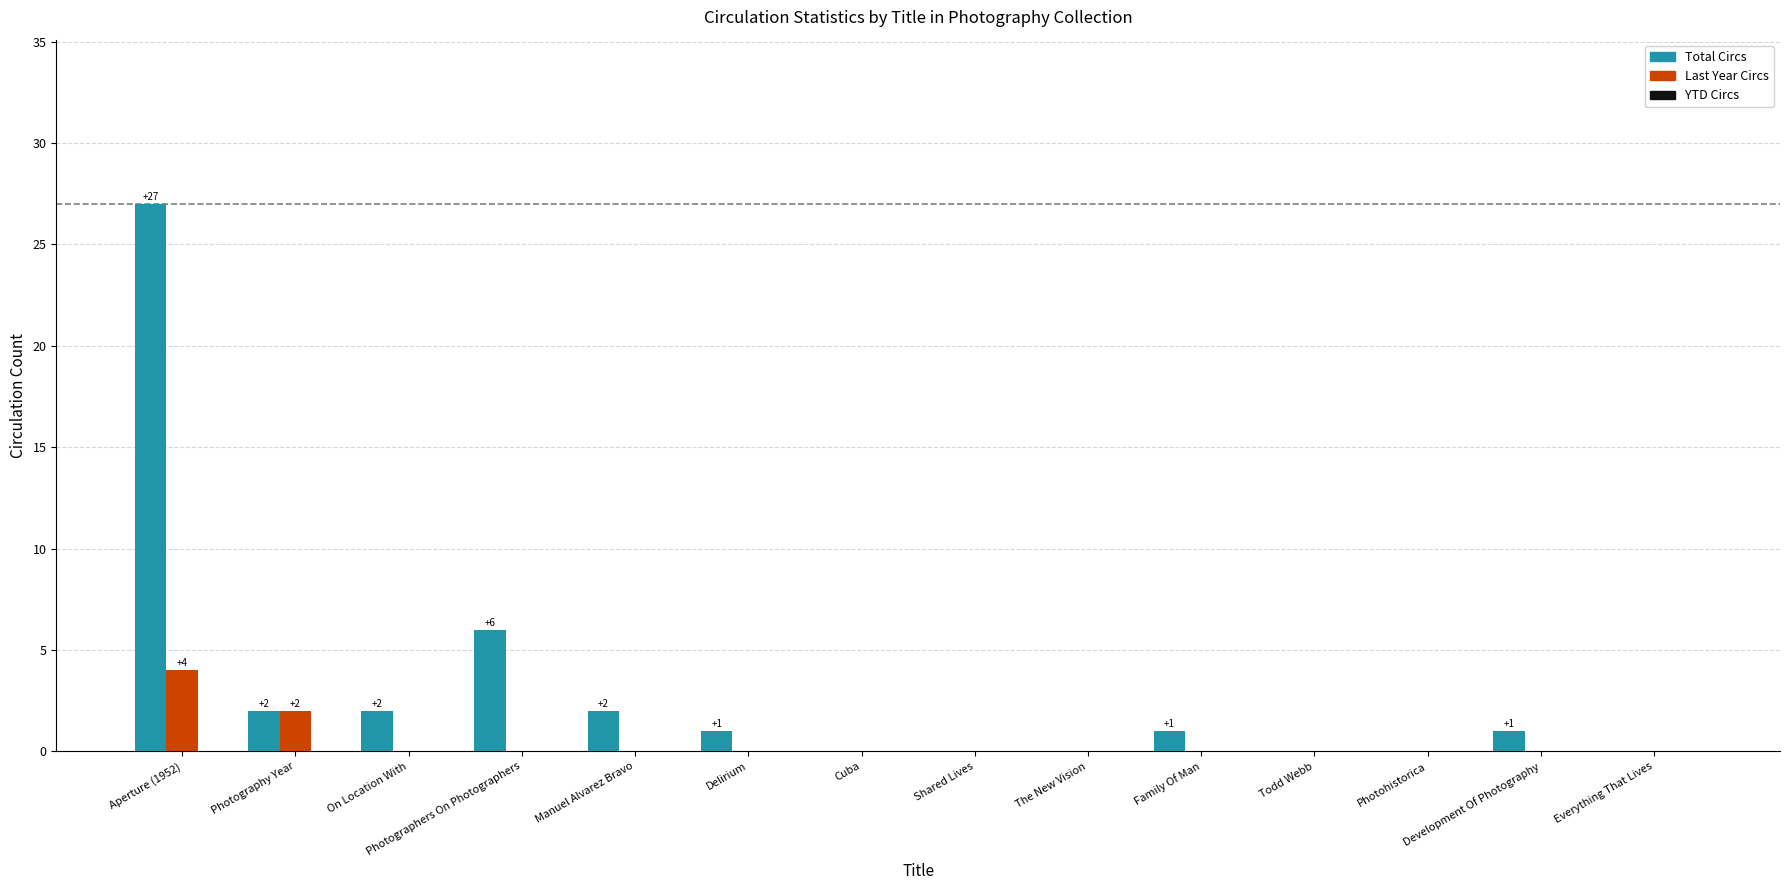

Are the bars grouped side by side (vs. stacked)?

Yes